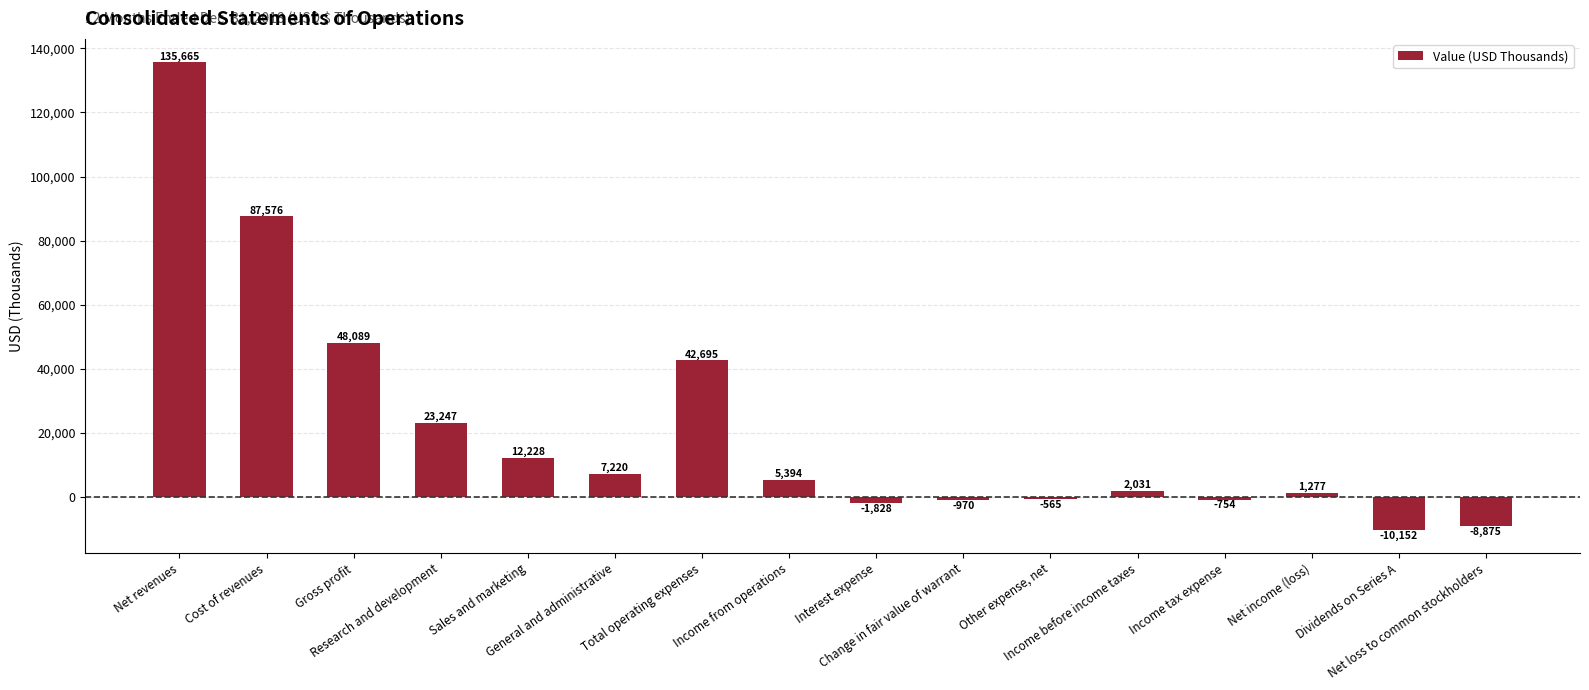

What is the greatest value displayed?

135665